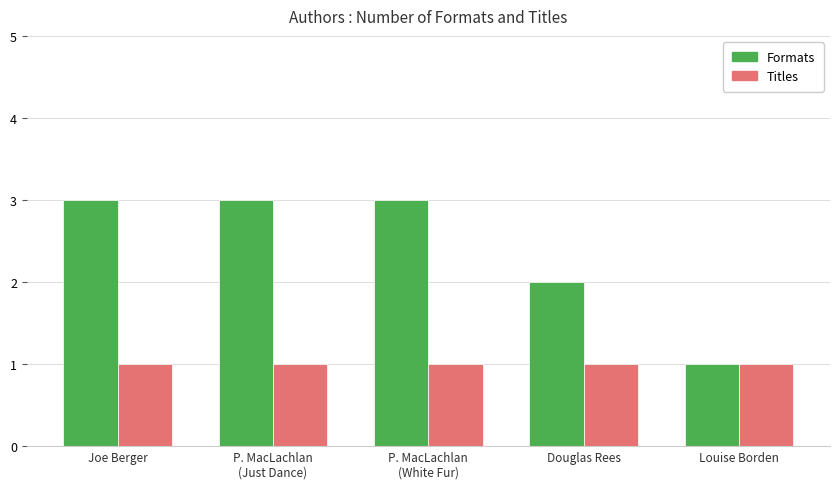

Which series has the largest total across all categories?

Formats